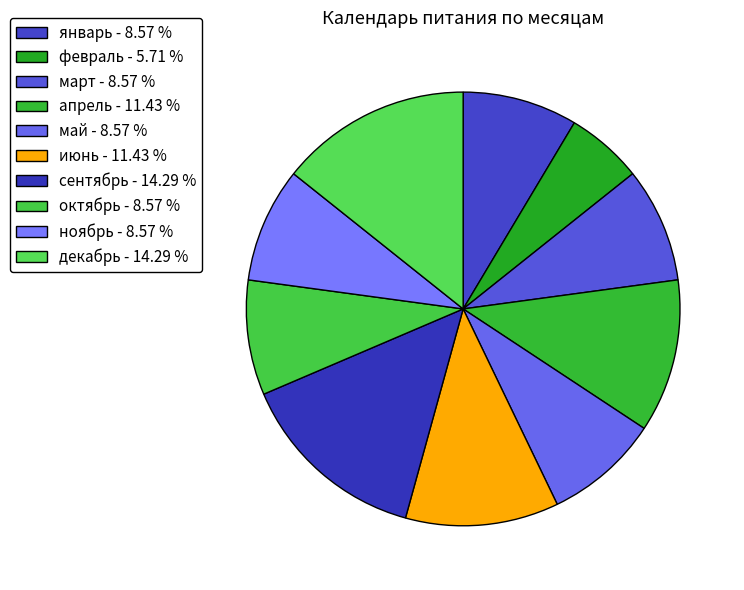

Between май and июнь, which is larger?

июнь